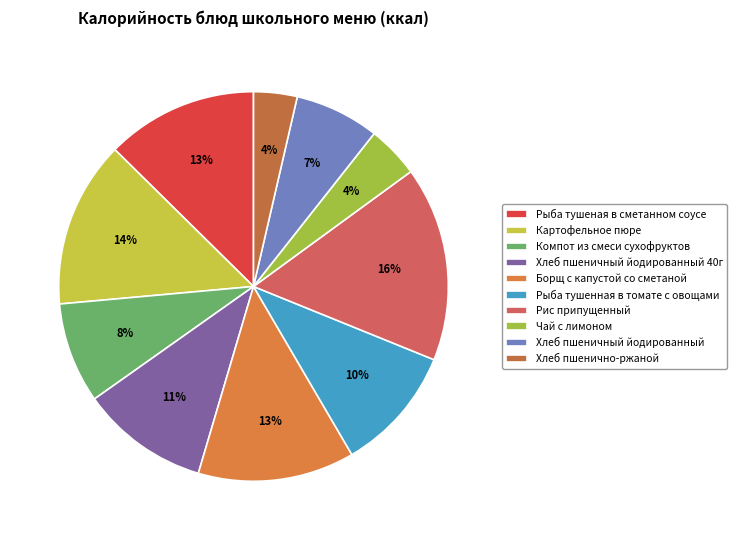

What is the largest slice in the pie chart?

Рис припущенный